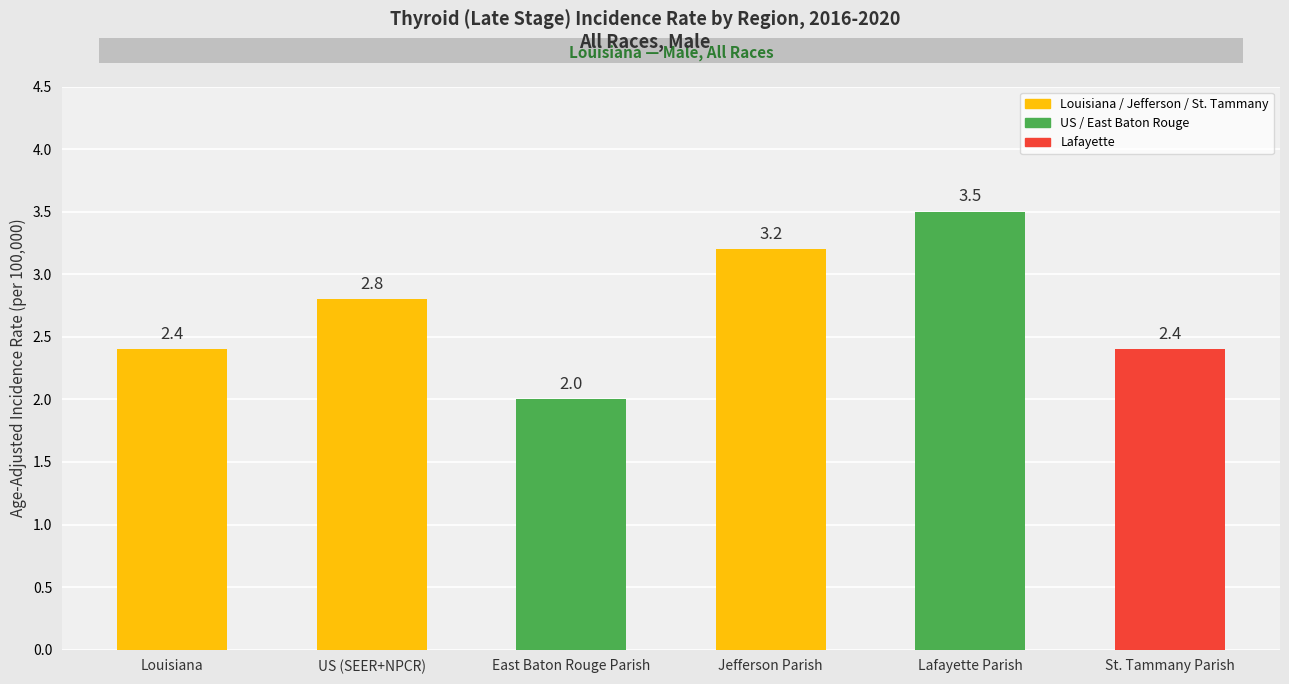

Reading left to right, what are all the values shown in this chart?

Louisiana=2.4	US (SEER+NPCR)=2.8	East Baton Rouge Parish=2.0	Jefferson Parish=3.2	Lafayette Parish=3.5	St. Tammany Parish=2.4